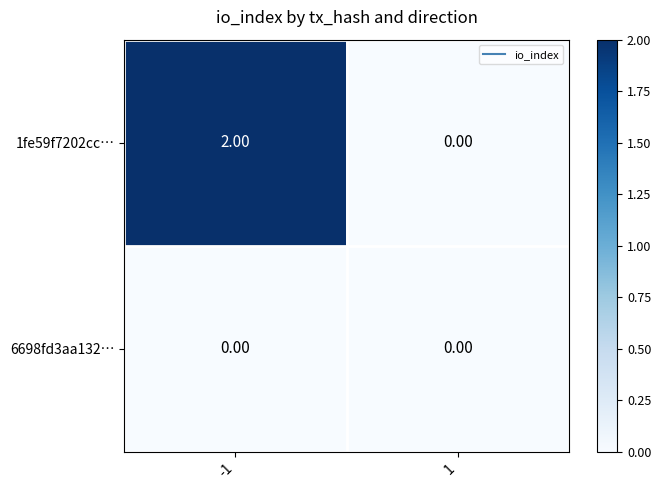

How many distinct data groups are displayed?

2